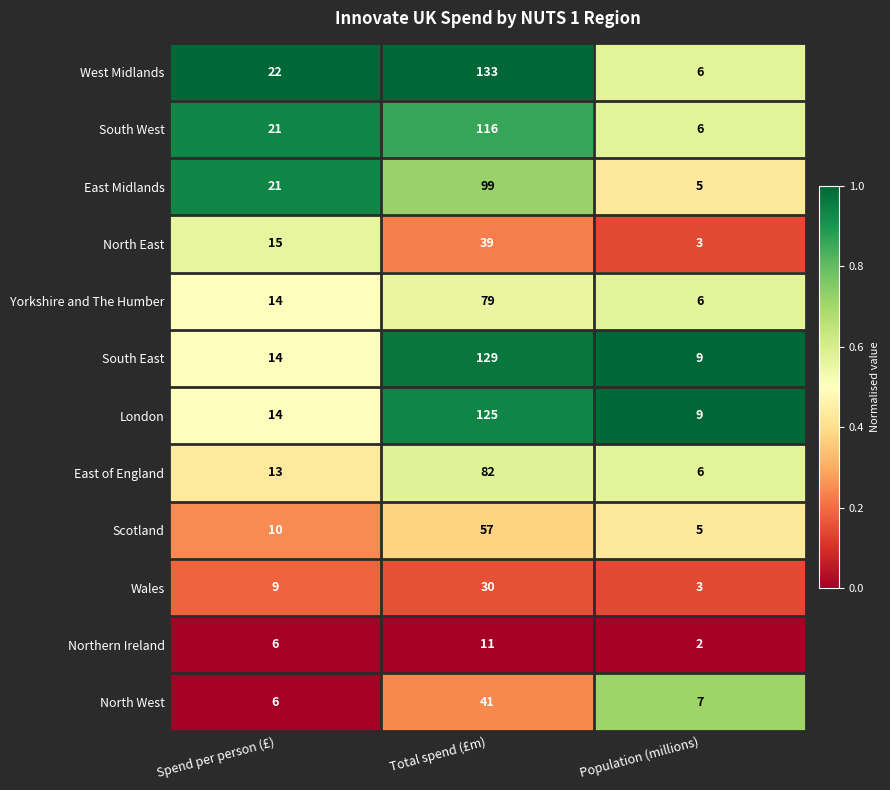

Rank the series by their maximum value, from lowest to highest.

Northern Ireland, Wales, North East, North West, Scotland, Yorkshire and The Humber, East of England, East Midlands, South West, London, South East, West Midlands